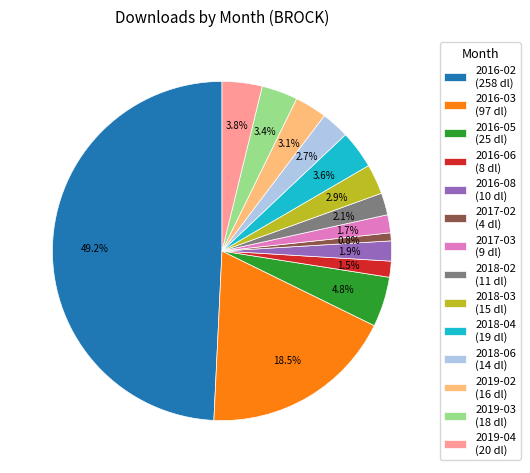

Combined, do 2018-06 and 2017-03 account for over 50%?

No